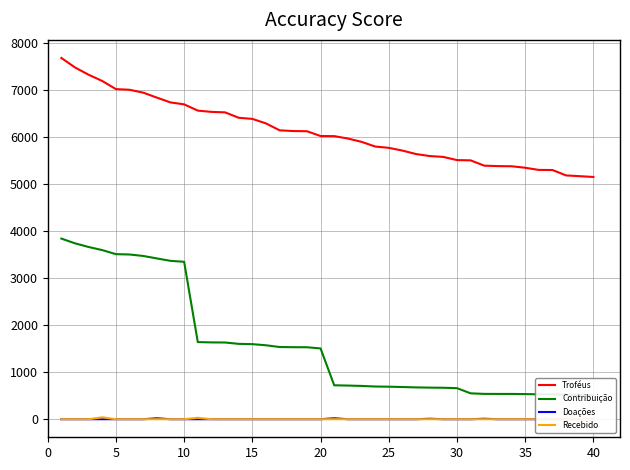

True or false: Troféus has more than 1 points higher than both neighbors.

False